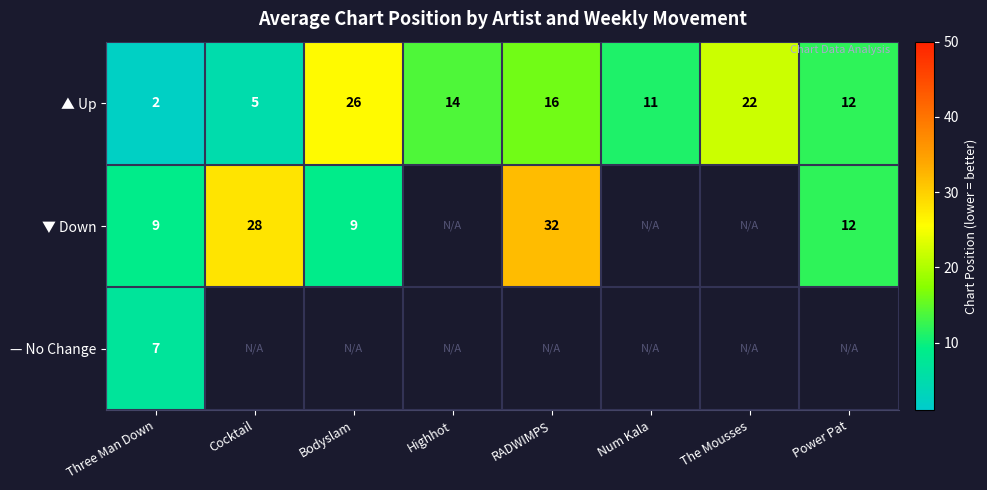

At Three Man Down, list the series in order from smallest to largest.

▲ Up, — No Change, ▼ Down